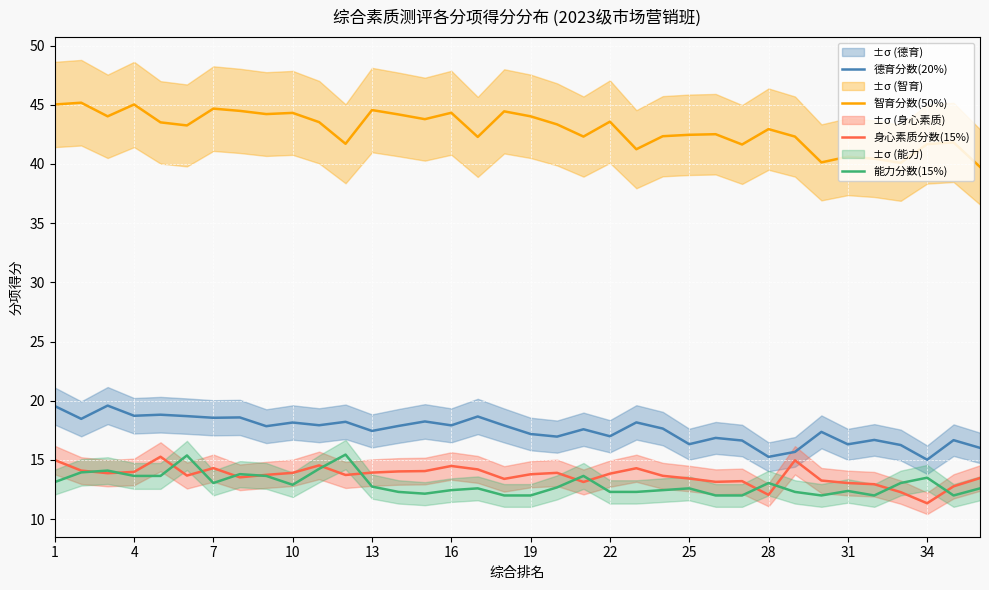

What is the difference between the 身心素质分数(15%) values at 16 and 21?

0.4